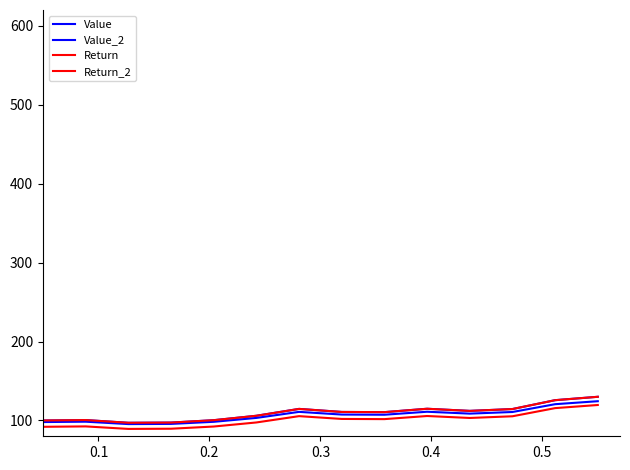

True or false: Value_2 has more than 1 interior local peaks.

True